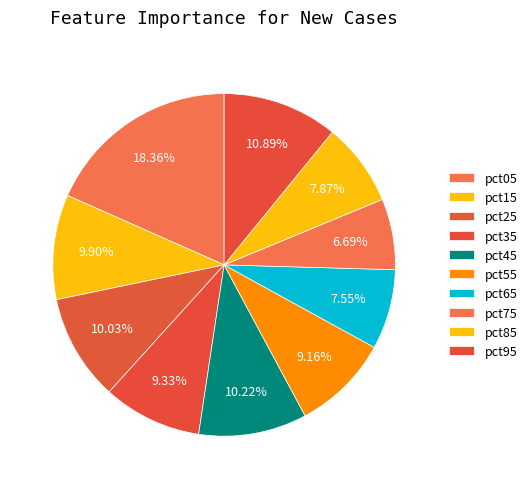

Which has a higher value, pct15 or pct95?

pct95